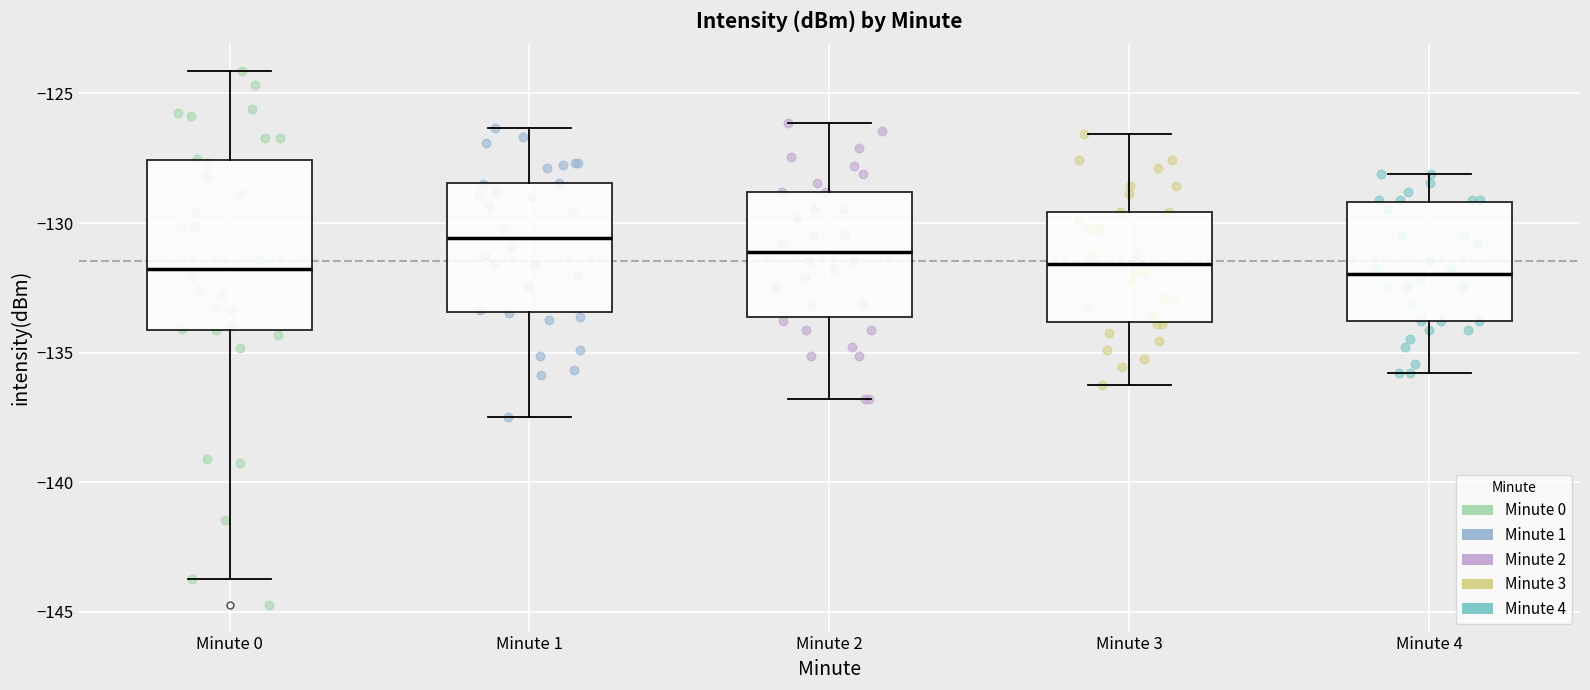

Which box has the highest median line?

Minute 1